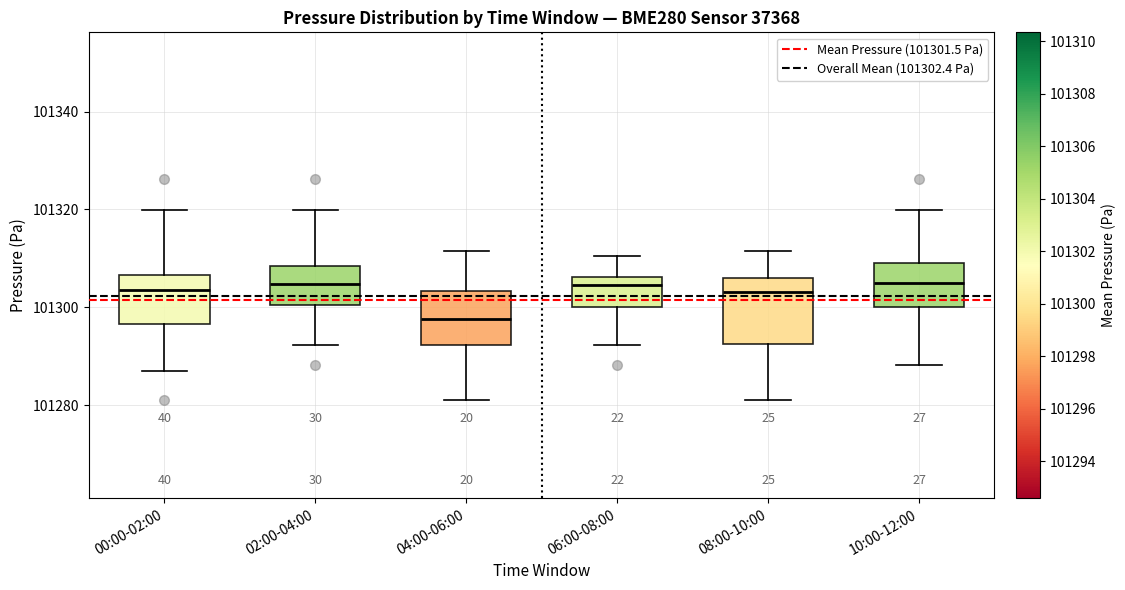

Reading left to right, transcribe this box plot: for each box, give where its median line is, the range the box spans, and where its two whiskers end, as read against the y-axis. The values are not printed on the chart, so give them approximately, as read against the axis.

00:00-02:00: median 101304, box 101296 to 101306, whiskers 101288 to 101320
02:00-04:00: median 101304, box 101300 to 101308, whiskers 101292 to 101320
04:00-06:00: median 101298, box 101292 to 101304, whiskers 101280 to 101312
06:00-08:00: median 101304, box 101300 to 101306, whiskers 101292 to 101310
08:00-10:00: median 101304, box 101292 to 101306, whiskers 101280 to 101312
10:00-12:00: median 101304, box 101300 to 101310, whiskers 101288 to 101320